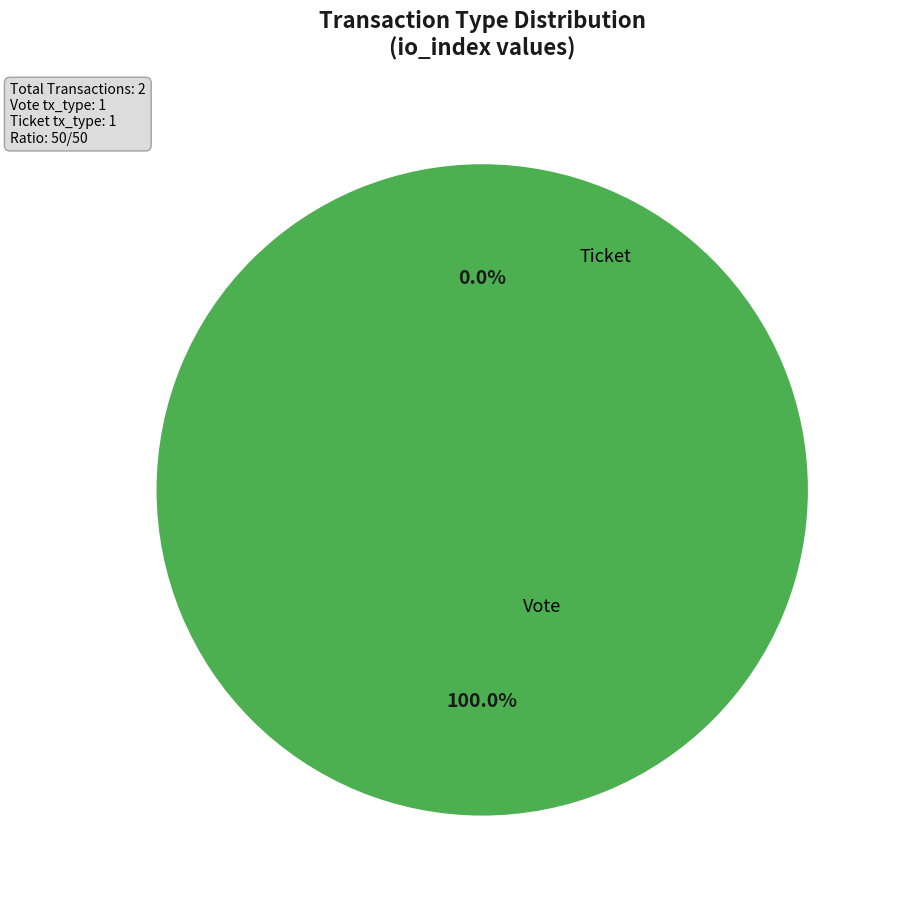

To the nearest percent, what is the difference between the Ticket (io_index=0) and Vote (io_index=1) slice percentages?

100%